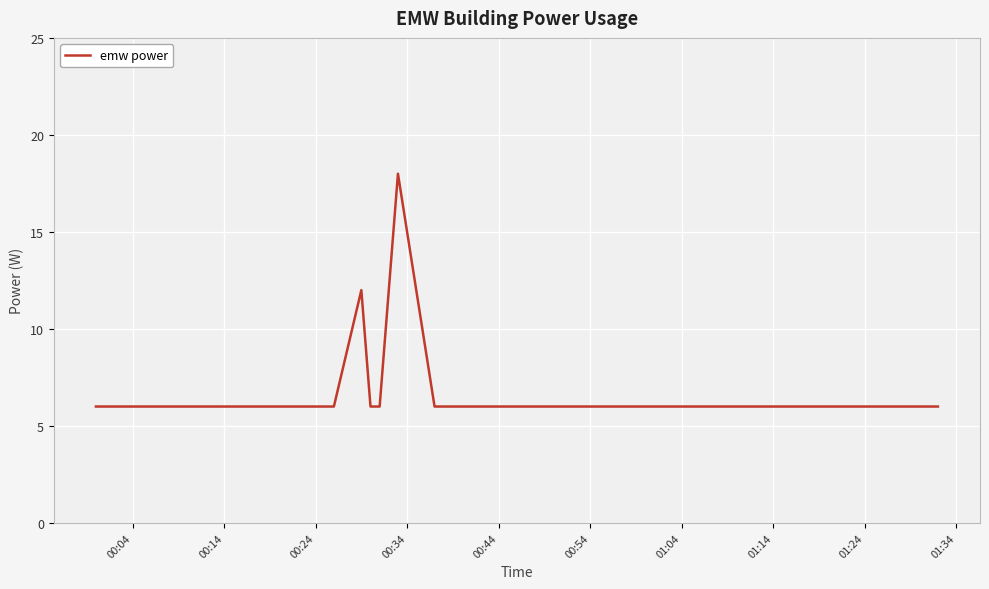

What is the minimum value shown in the chart?

6